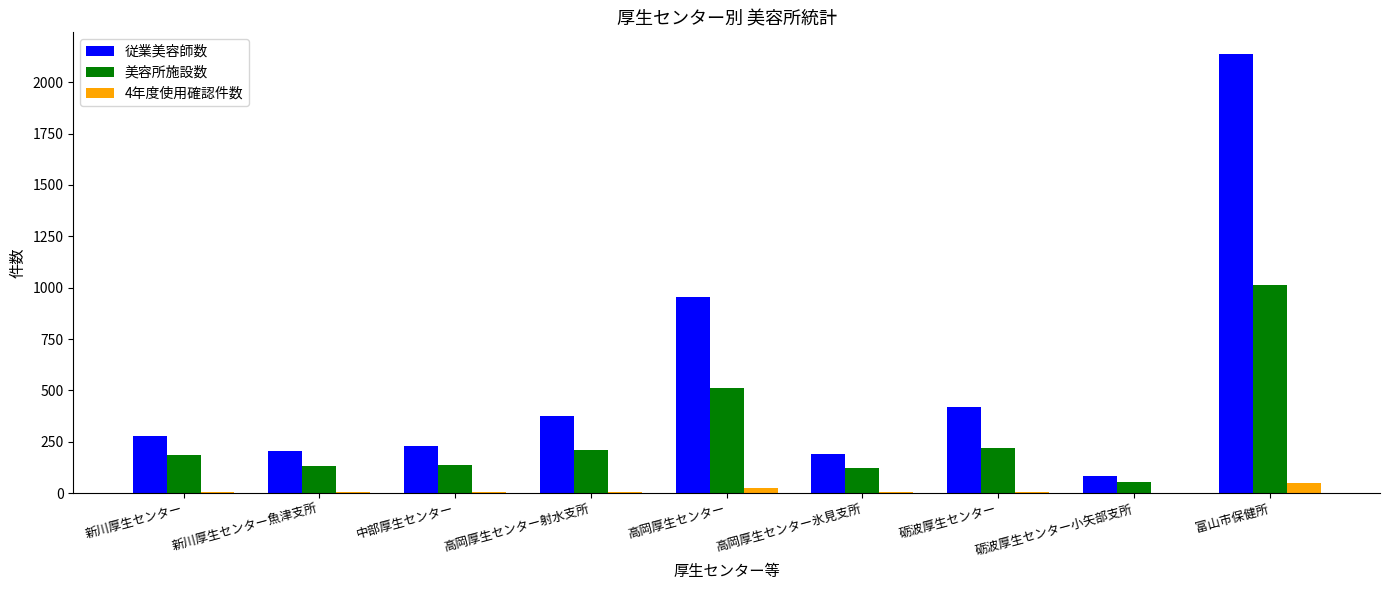

Which series changed the most between 高岡厚生センター and 高岡厚生センター氷見支所?

従業美容師数